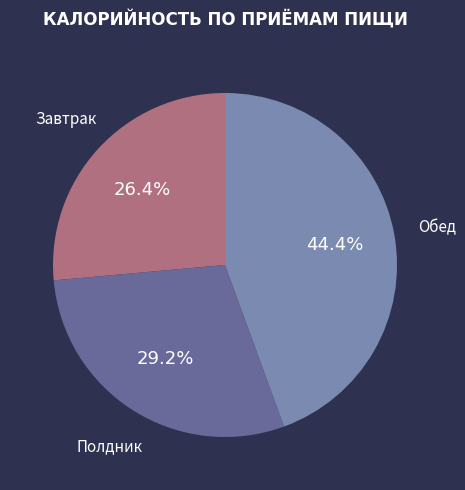

Combined, do Полдник and Обед account for over 50%?

Yes